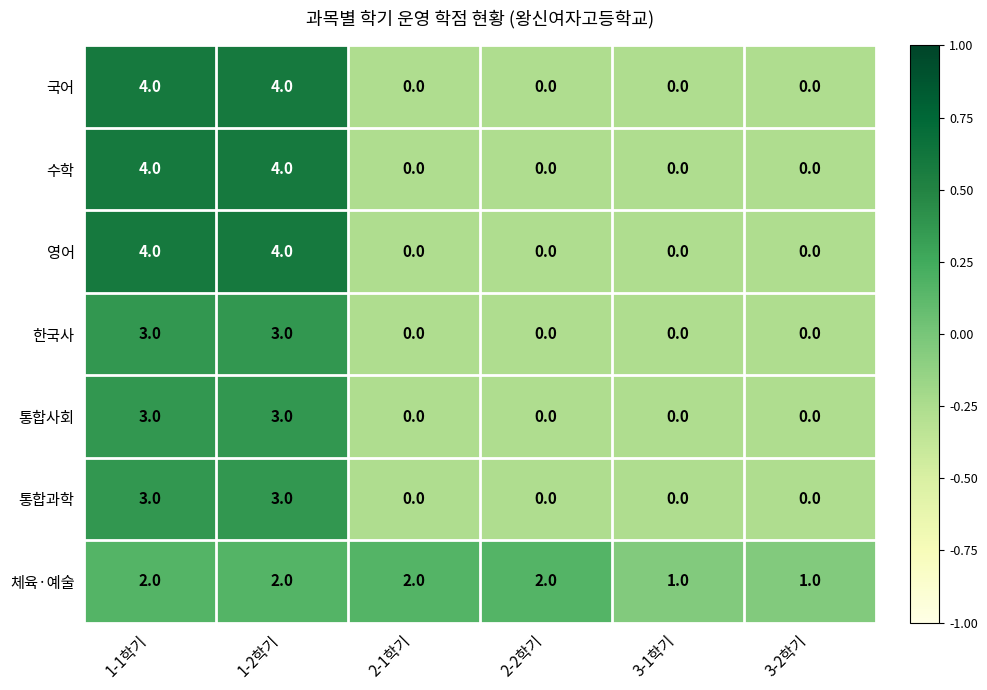

What is the greatest value displayed?

4